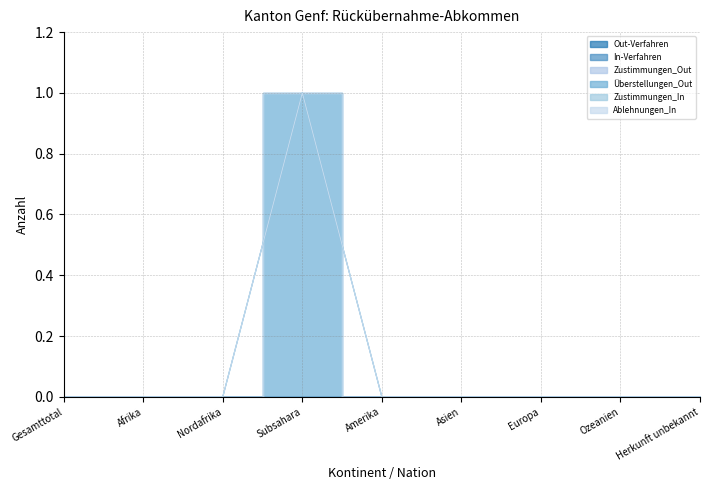

Rank the categories by In-Verfahren value from highest to lowest.

Gesamttotal, Afrika, Nordafrika, Subsahara, Amerika, Asien, Europa, Ozeanien, Herkunft unbekannt